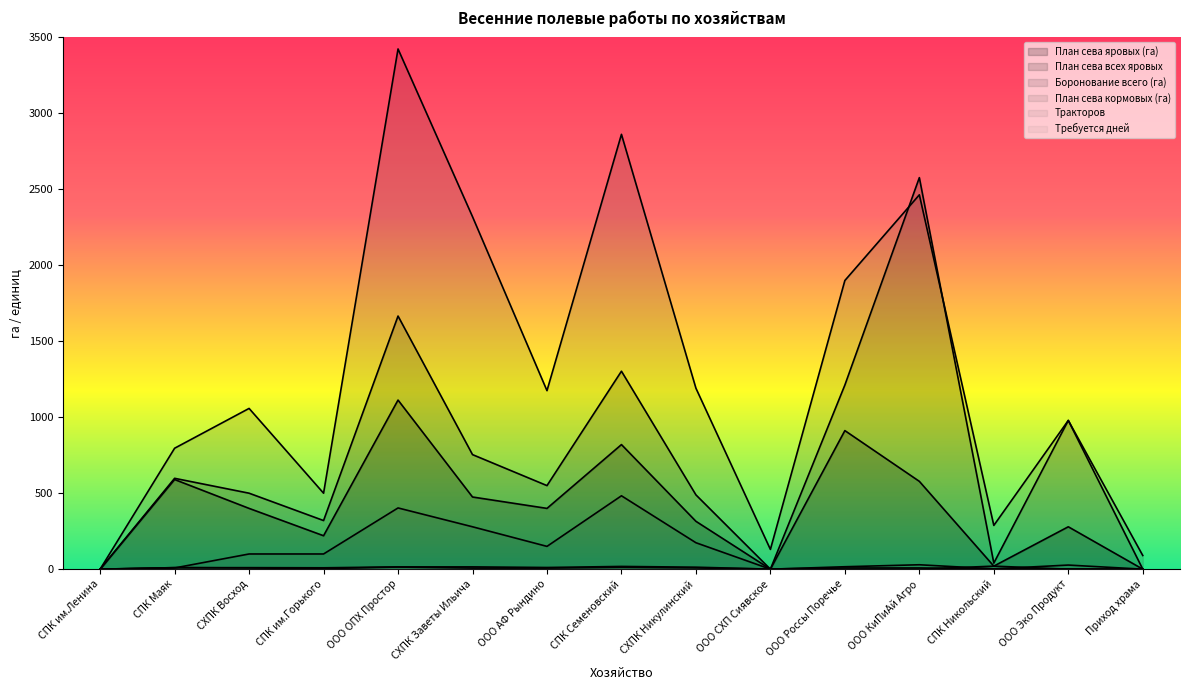

How many positive values does the План сева яровых (га) series have?

12